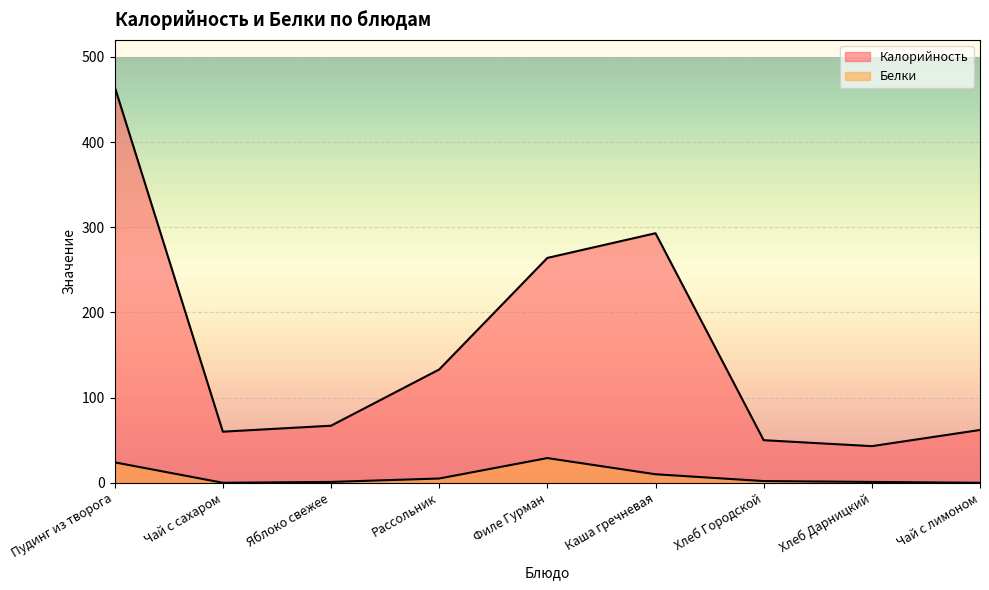

Reading left to right, extract all data points from this chart.

Калорийность: Пудинг из творога=465	Чай с сахаром=60	Яблоко свежее=67	Рассольник=133	Филе Гурман=264	Каша гречневая=293	Хлеб Городской=50	Хлеб Дарницкий=43	Чай с лимоном=62
Белки: Пудинг из творога=24	Чай с сахаром=0	Яблоко свежее=1	Рассольник=5	Филе Гурман=29	Каша гречневая=10	Хлеб Городской=2	Хлеб Дарницкий=1	Чай с лимоном=0